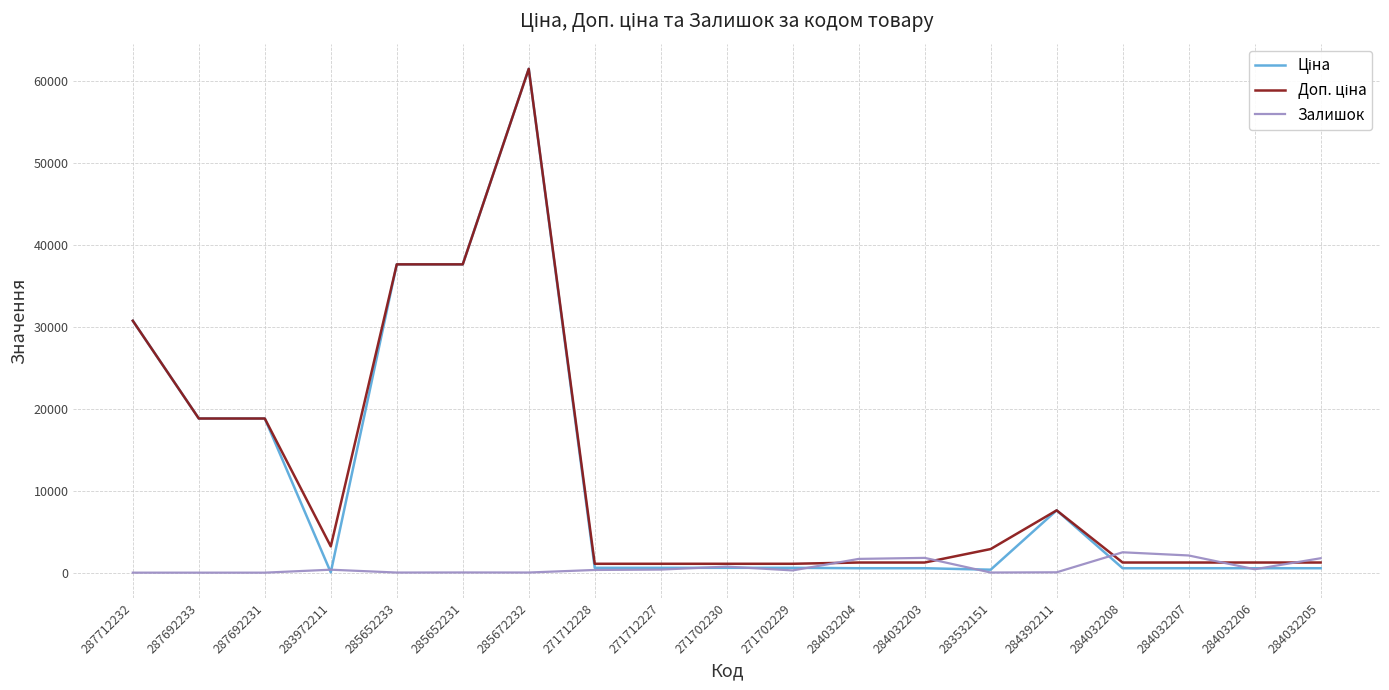

Does the chart have visible grid lines?

Yes